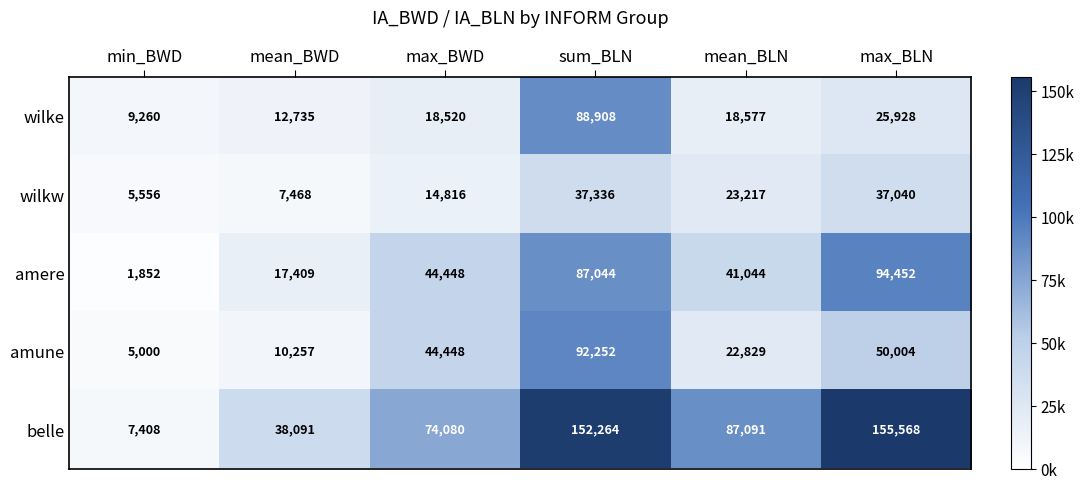

Reading right to left, list all the values displayed in this chart.

wilke: 25928	18577	88908	18520	12735	9260
wilkw: 37040	23217	37336	14816	7468	5556
amere: 94452	41044	87044	44448	17409	1852
amune: 50004	22829	92252	44448	10257	5000
belle: 155568	87091	152264	74080	38091	7408